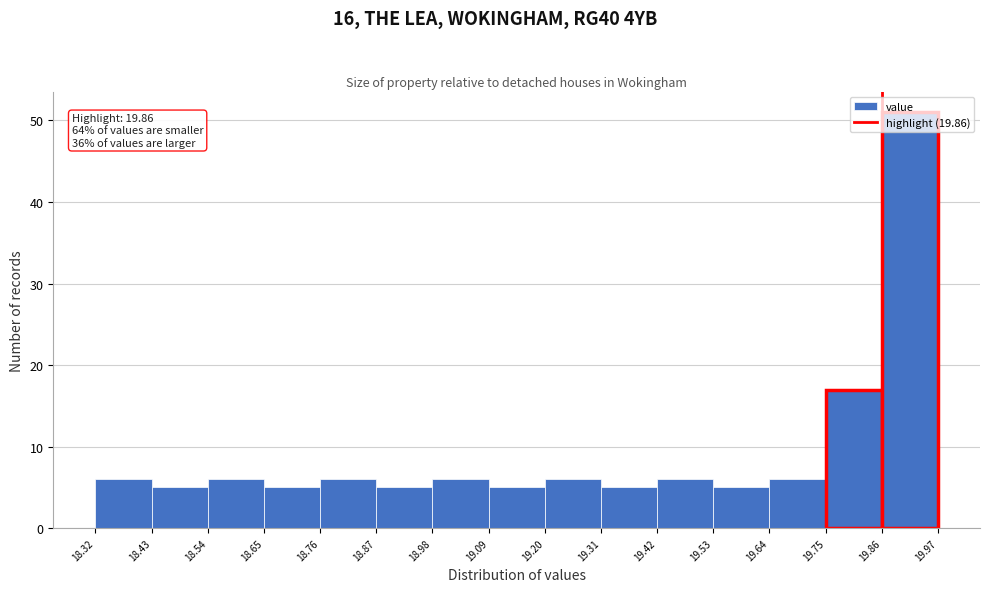

Over which range of the x-axis is the bar tallest?

19.86 to 19.97